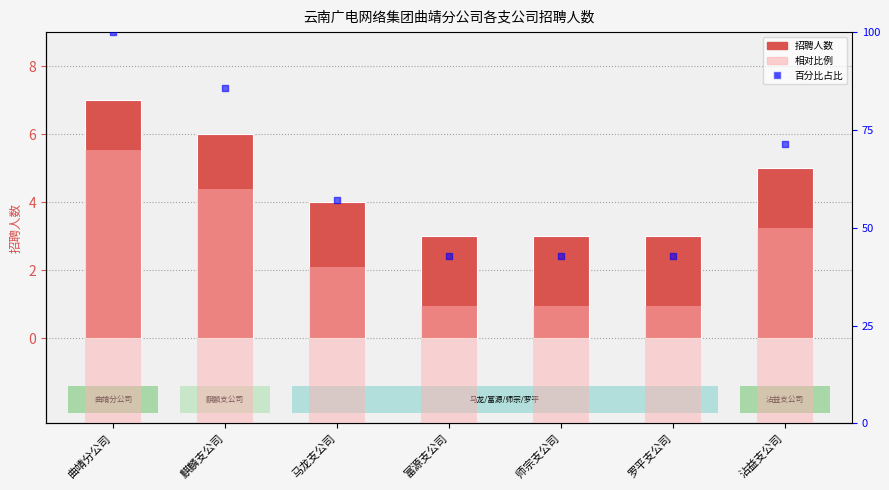

Which series has the widest spread of Y values?

百分比占比